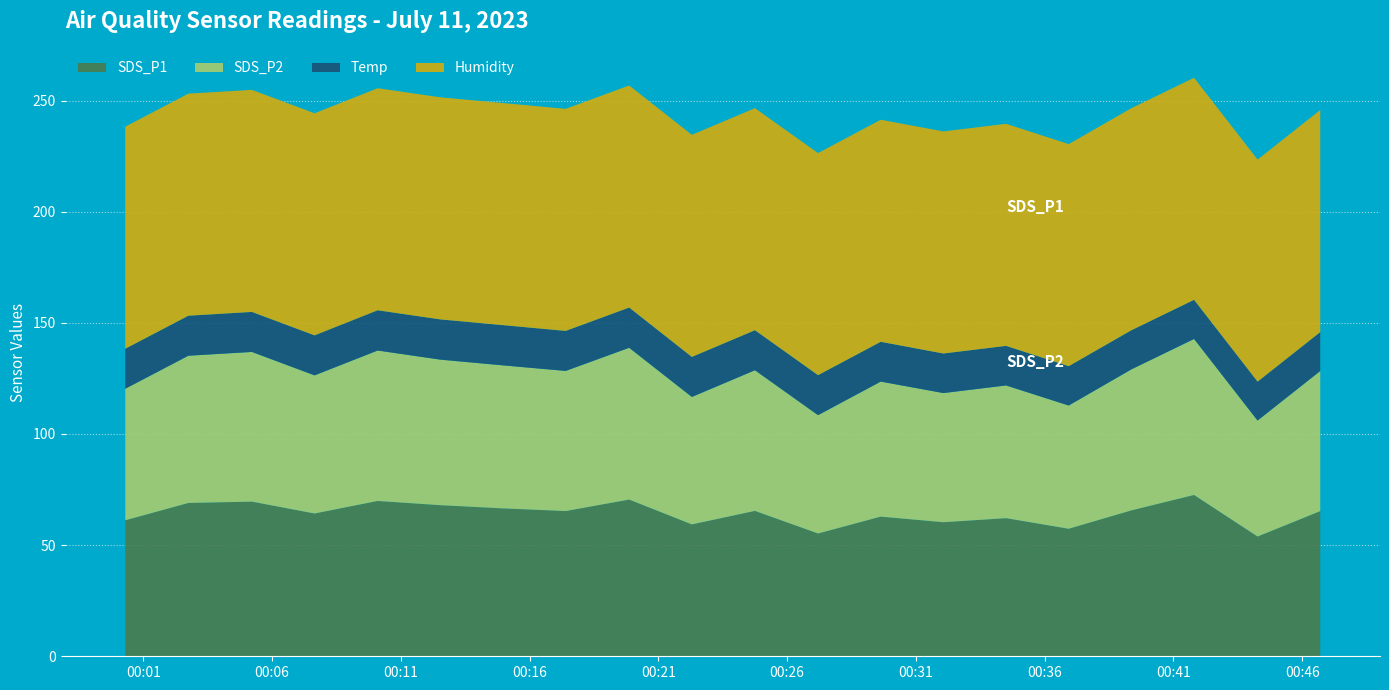

Reading right to left, what are all the values shown in this chart?

SDS_P1: 65.3	53.9	72.6	65.6	57.4	62.1	60.3	62.8	55.2	65.4	59.3	70.5	65.3	66.5	68.0	69.9	64.2	69.6	69.0	61.2
SDS_P2: 63.0	52.2	70.2	63.4	55.4	59.7	58.1	60.7	53.2	63.3	57.3	68.3	63.0	64.3	65.5	67.7	62.1	67.3	66.2	59.2
Temp: 17.5	17.5	17.6	17.6	17.7	17.8	17.8	17.9	18.0	18.0	18.0	18.1	18.0	18.1	18.1	18.1	18.0	18.0	18.0	18.0
Humidity: 99.9	99.9	99.9	99.9	99.9	99.9	99.9	99.9	99.9	99.9	99.9	99.9	99.9	99.9	99.9	99.9	99.9	99.9	99.9	99.9